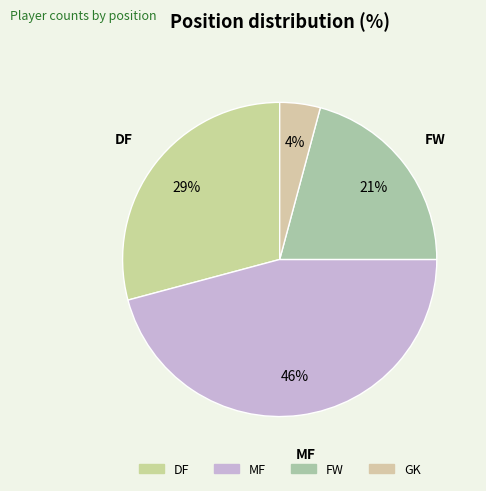

How many slices are in this pie chart?

4